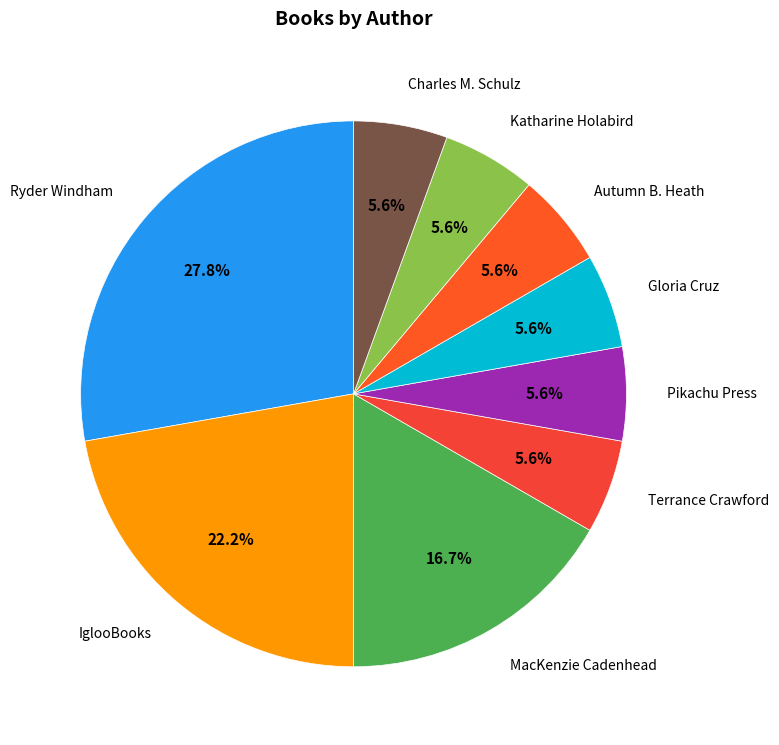

True or false: Terrance Crawford accounts for 13% of the total.

False